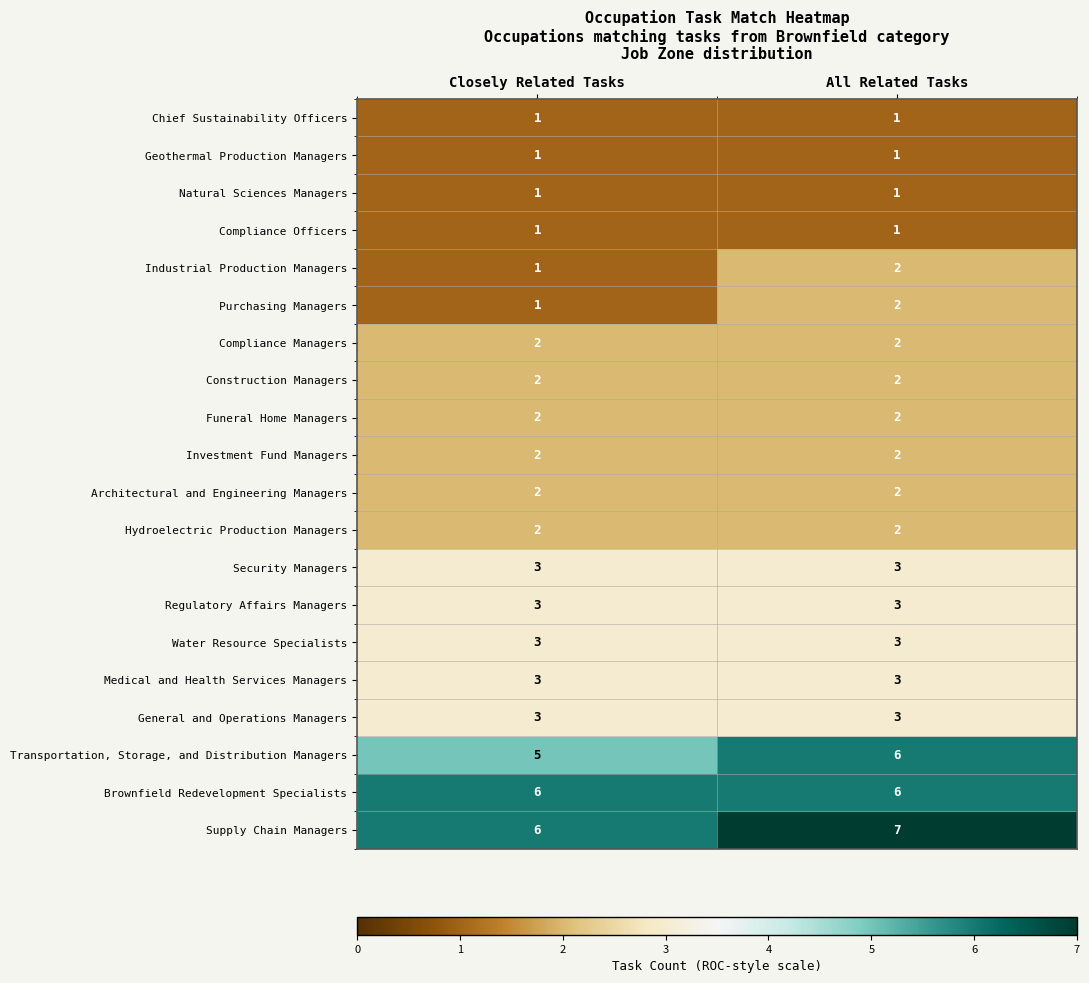

What is the difference between the highest and lowest values at All Related Tasks?

6